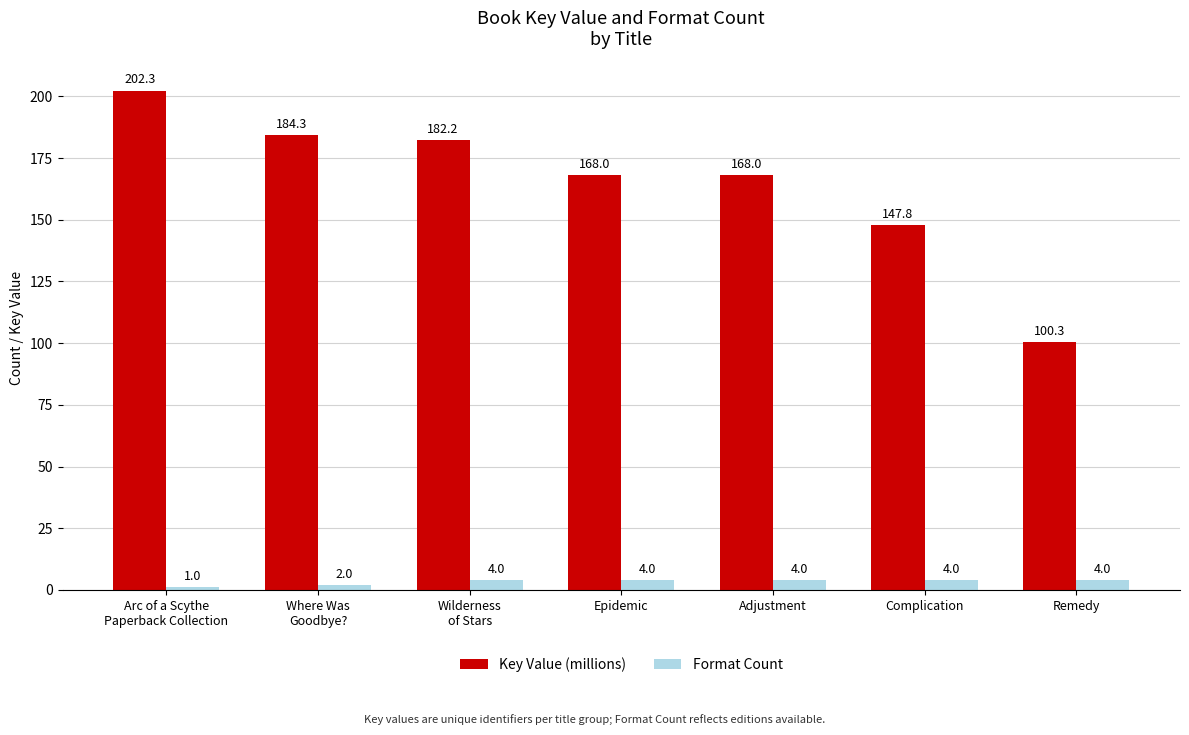

The value of Format Count at Arc of a Scythe
Paperback Collection is 1.0. True or false?

True